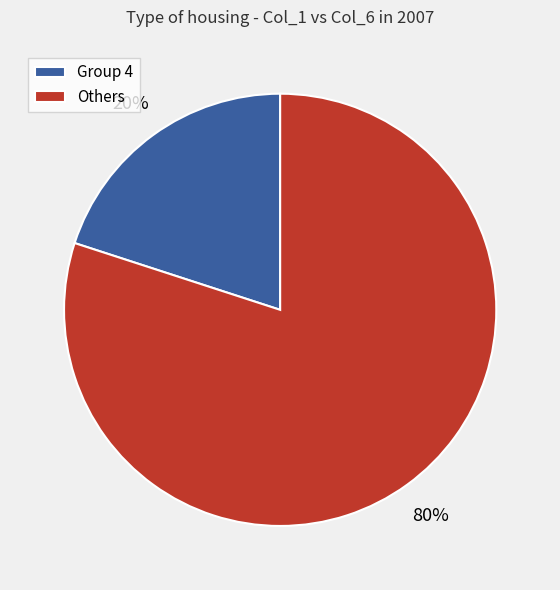

How many slices are in this pie chart?

2